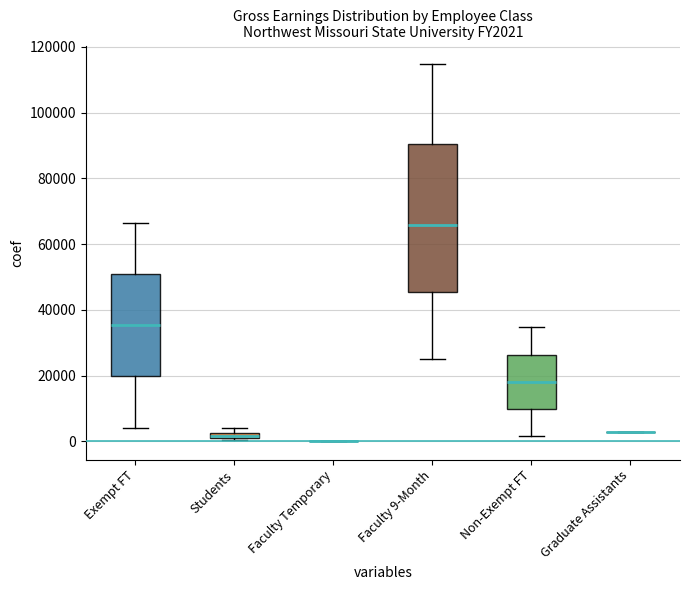

What is the difference between the values at  and ?

2800.0